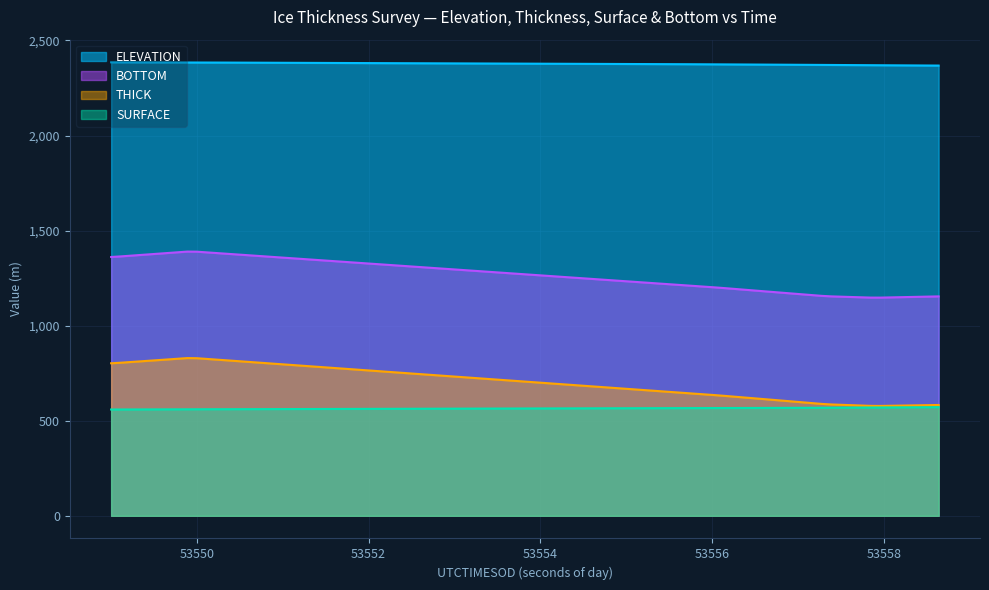

What is the sum of all ELEVATION values?

95031.4